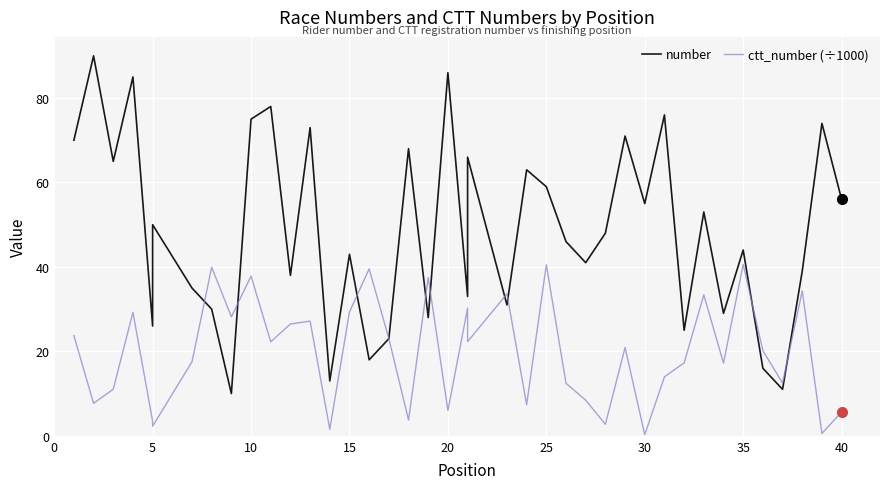

List the series in order of their overall mean, lowest first.

ctt_number (÷1000), number